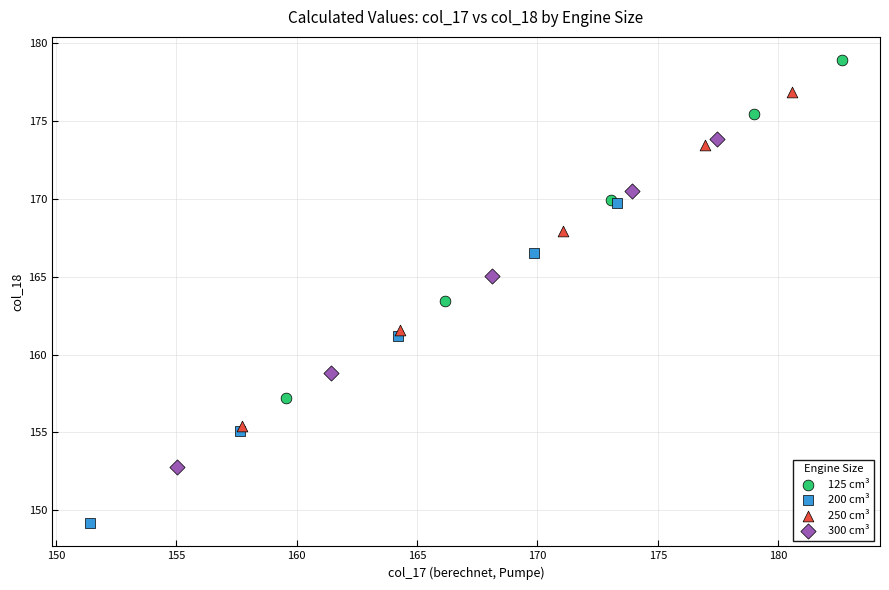

What are all the series names shown in the legend?

125 cm³, 200 cm³, 250 cm³, 300 cm³